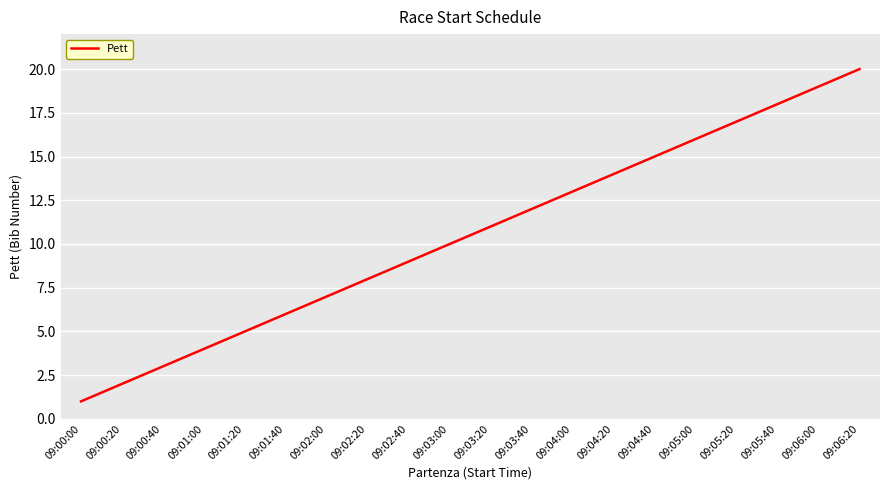

Where is the data nearest to the value 10?

09:03:00